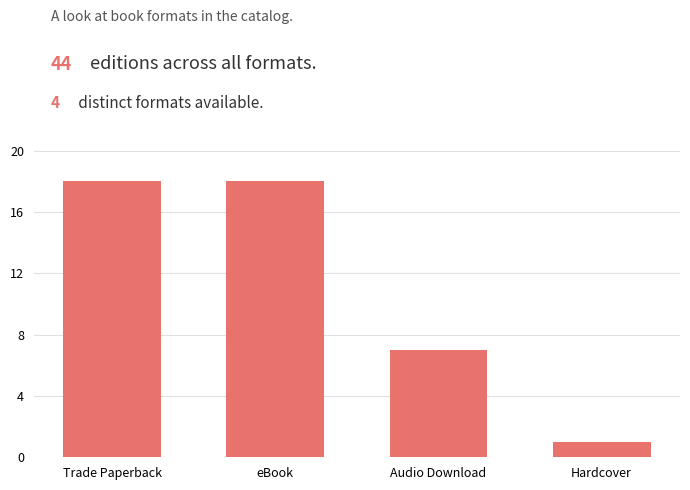

Count the values in the range 7 to 18.

3